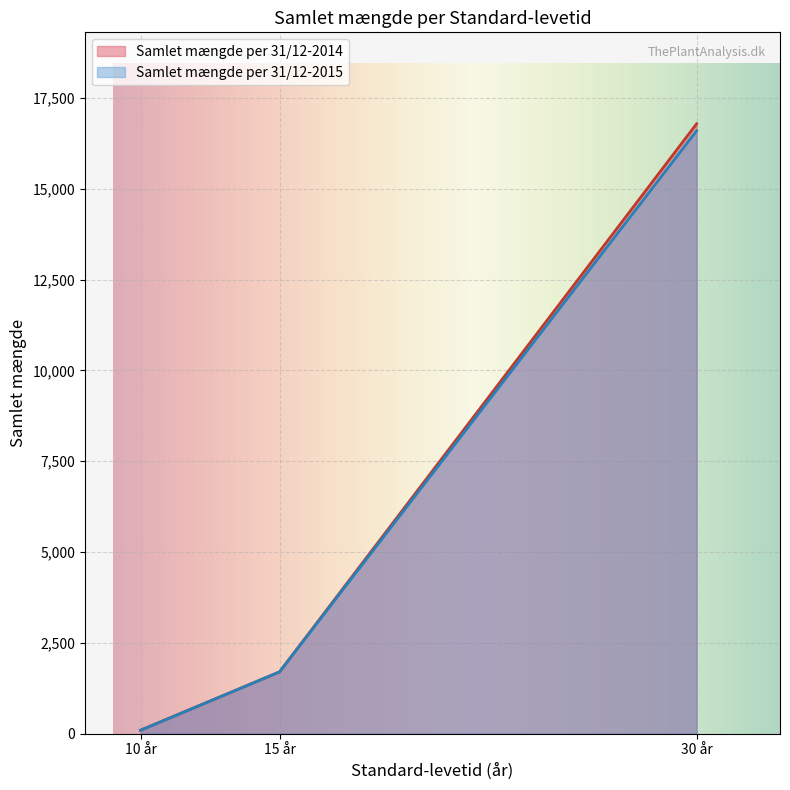

How many lines are shown in the chart?

2